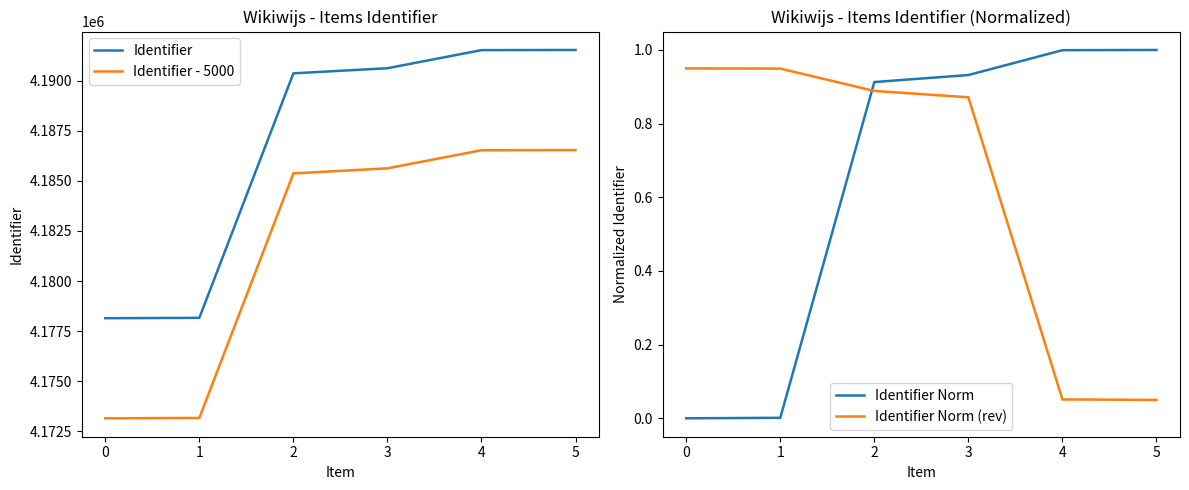

How many data points in Identifier are less than 4190629?

3